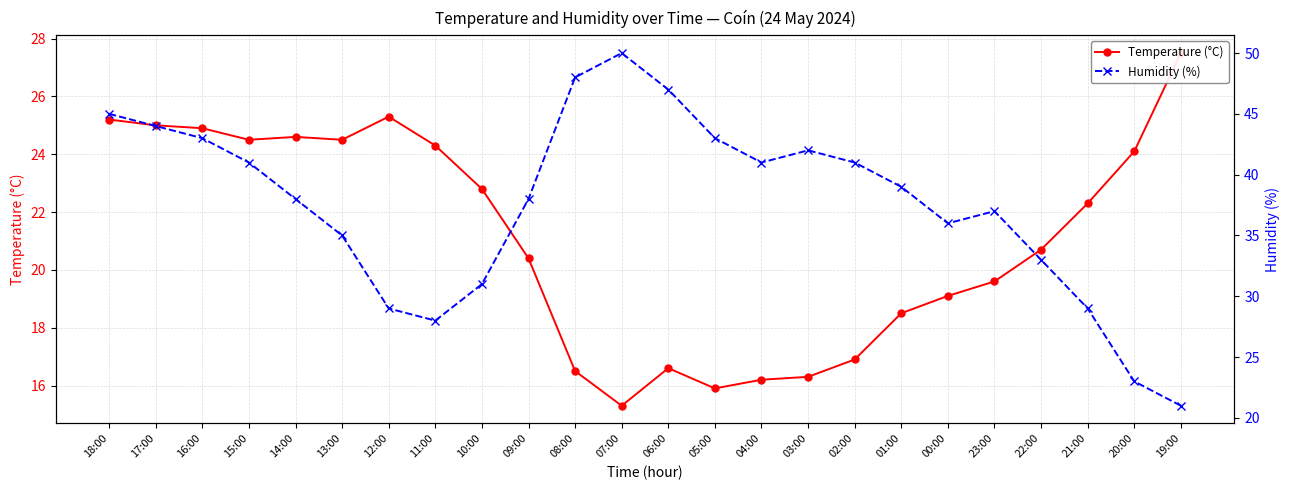

List the series in order of their overall mean, highest first.

Humidity (%), Temperature (°C)